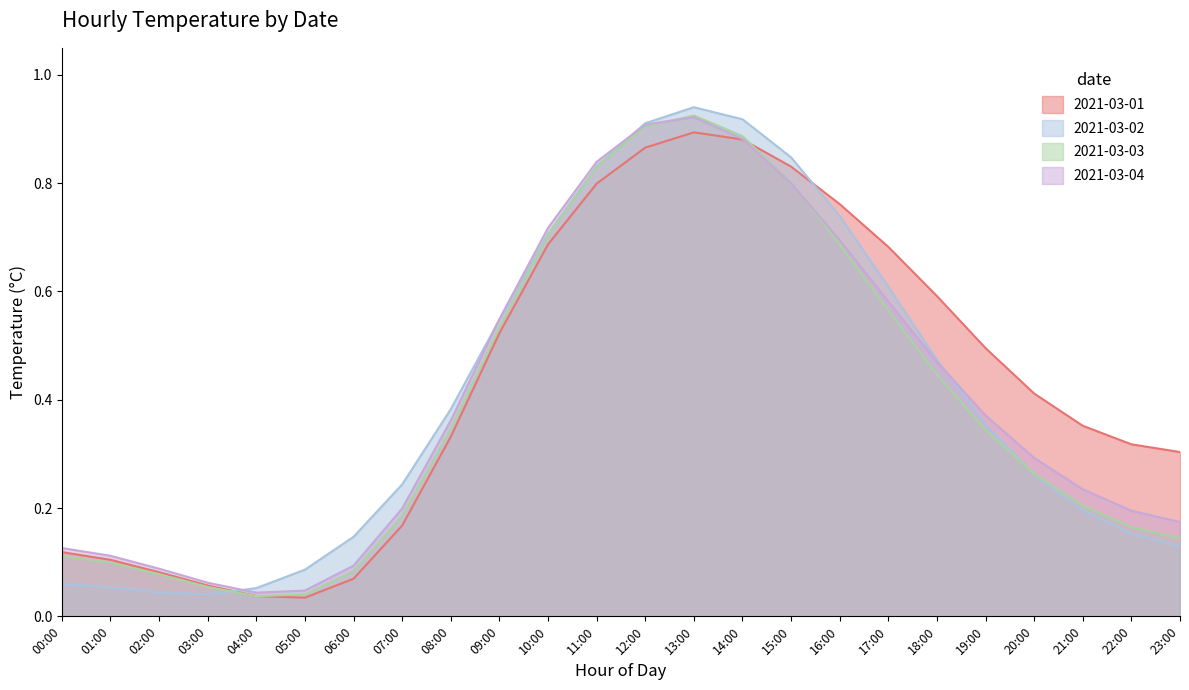

At which label does 2021-03-01 reach its minimum?

05:00